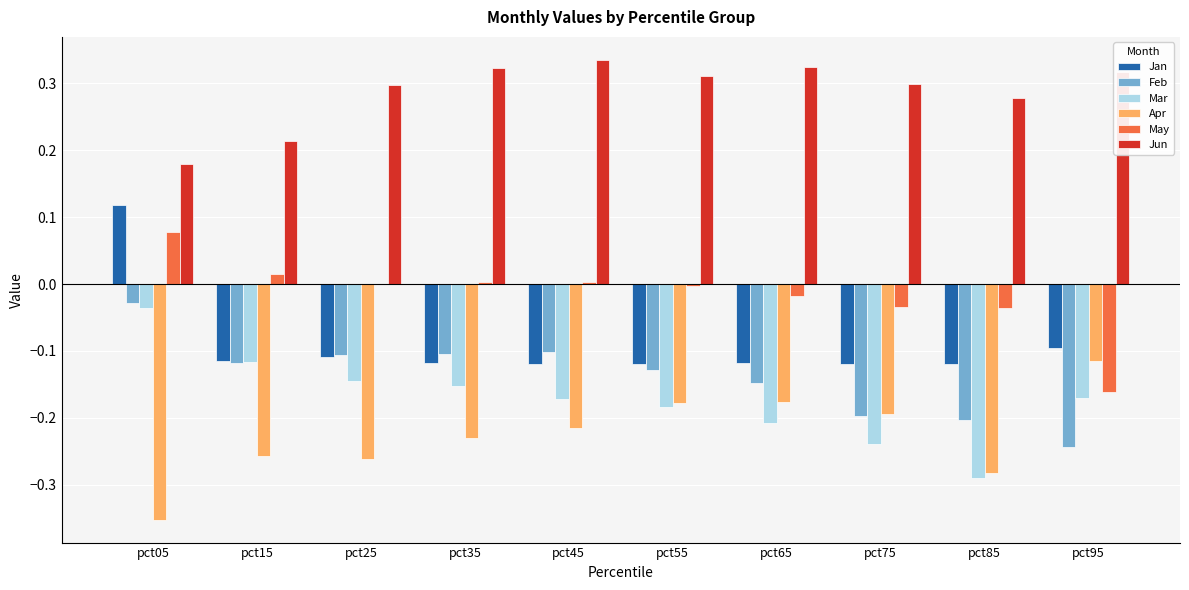

How many categories are shown in the chart?

10